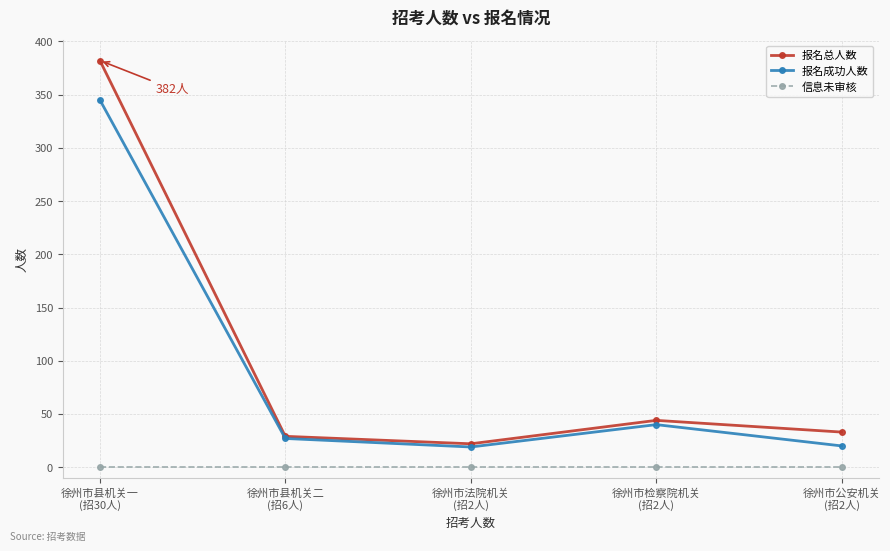

What are all the series names shown in the legend?

报名总人数, 报名成功人数, 信息未审核